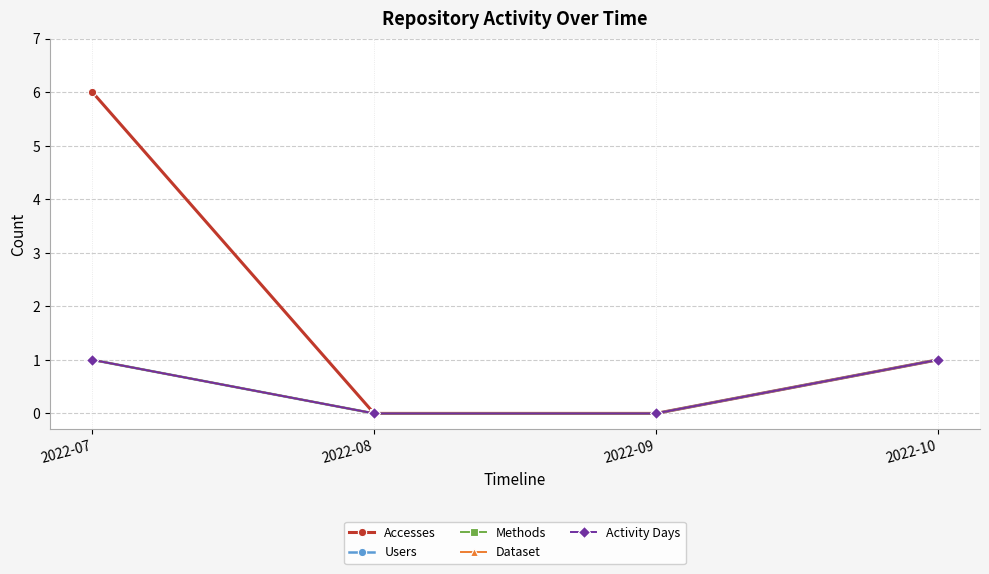

At which category does the chart reach its minimum across all series?

2022-08